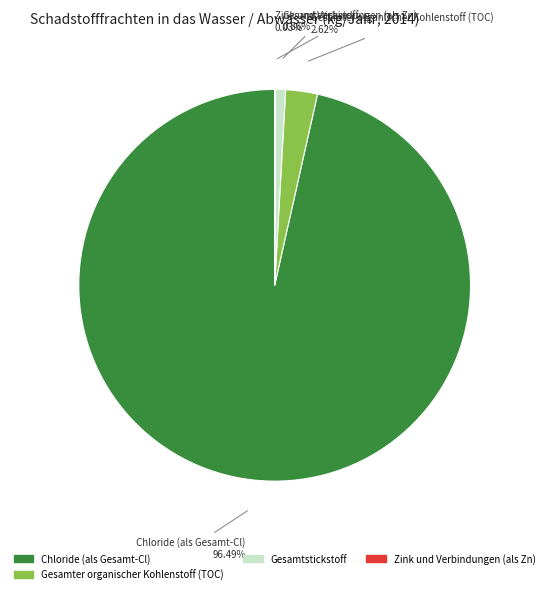

Does any single category account for the majority?

Yes